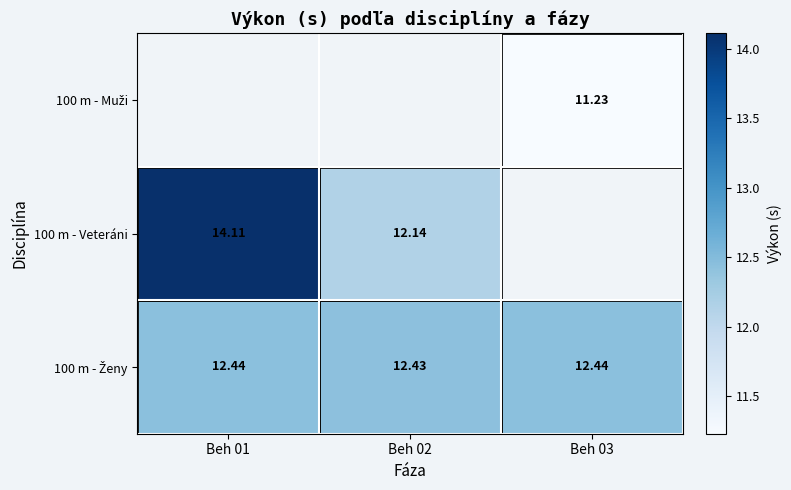

List the labels in order of 100 m - Ženy value, smallest first.

Beh 02, Beh 01, Beh 03